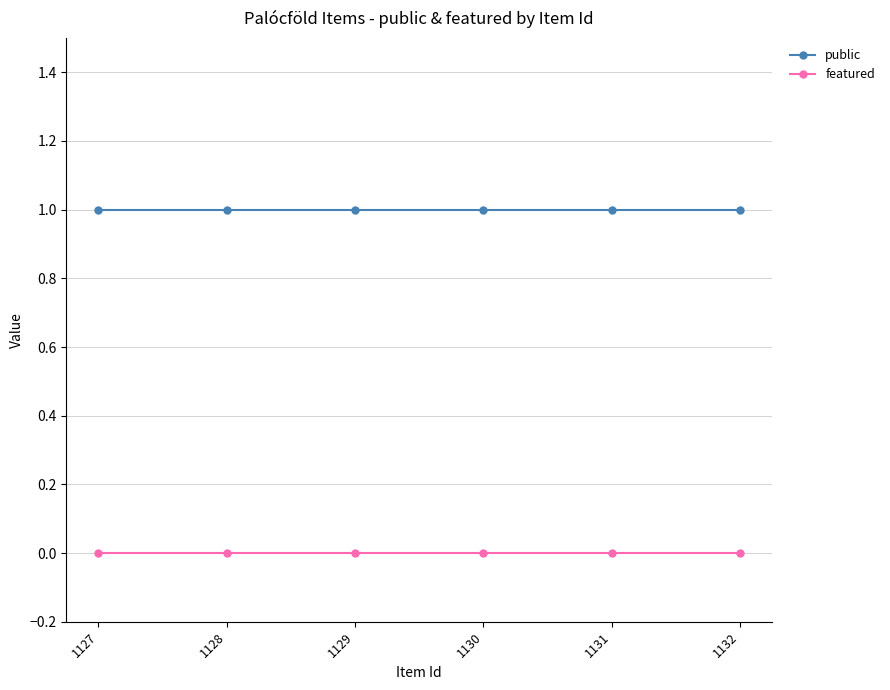

Count the number of categories in the chart.

6